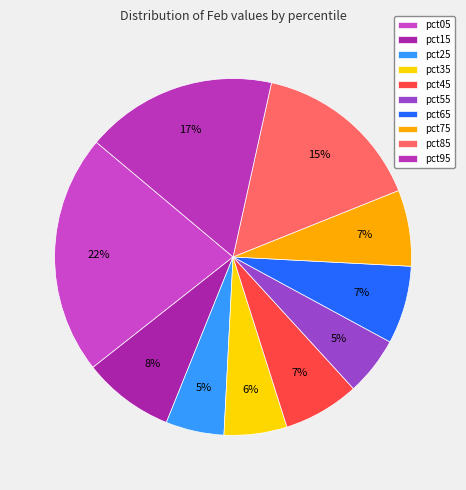

To the nearest percent, what percentage of the pie is pct85?

15%